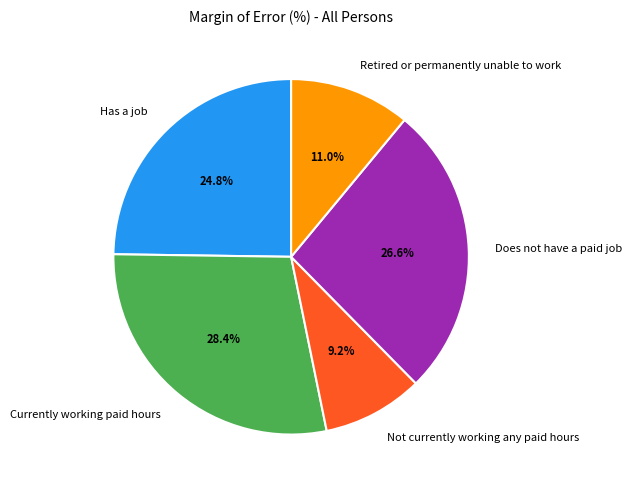

To the nearest percent, what is the average slice percentage?

20%